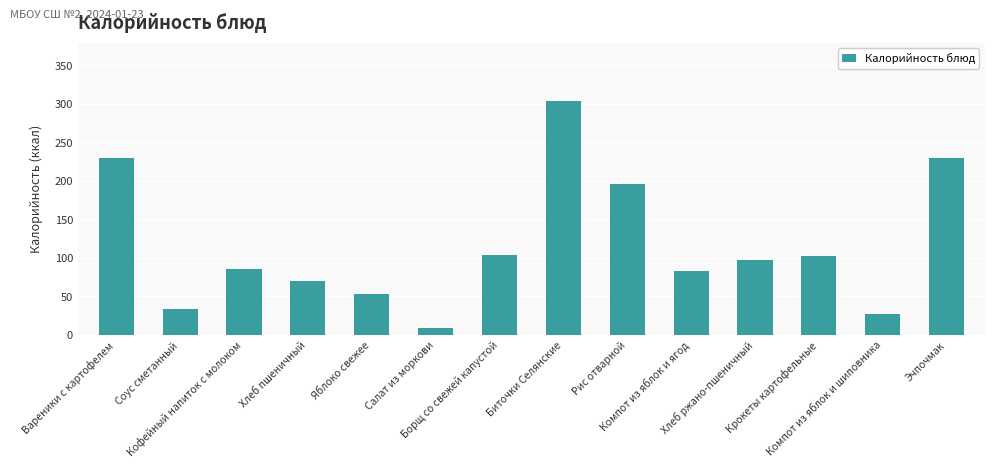

The value at Компот из яблок и шиповника is 49.6. True or false?

False